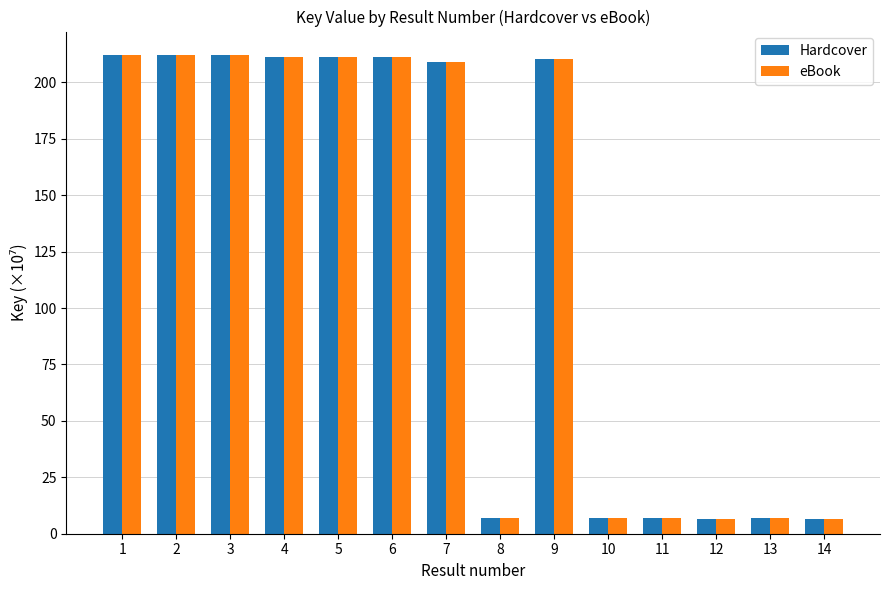

What is the sum of the eBook values at 7 and 4?

420.2